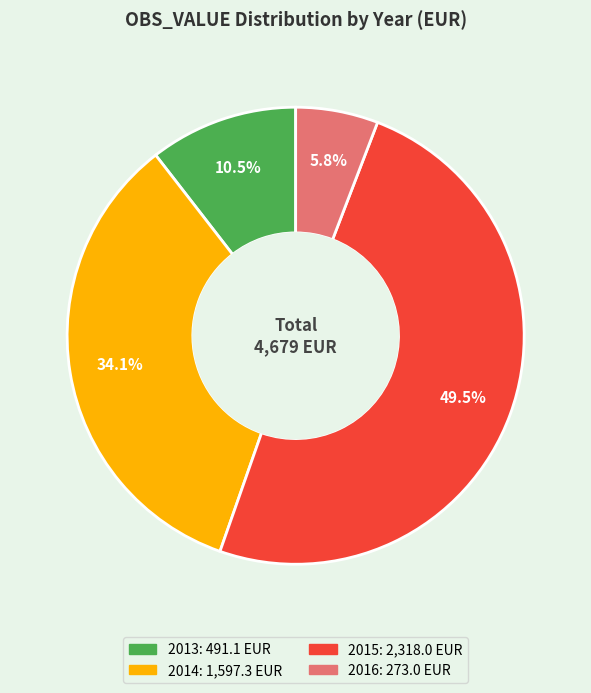

What is the total percentage of 2015 and 2014?

83.7%